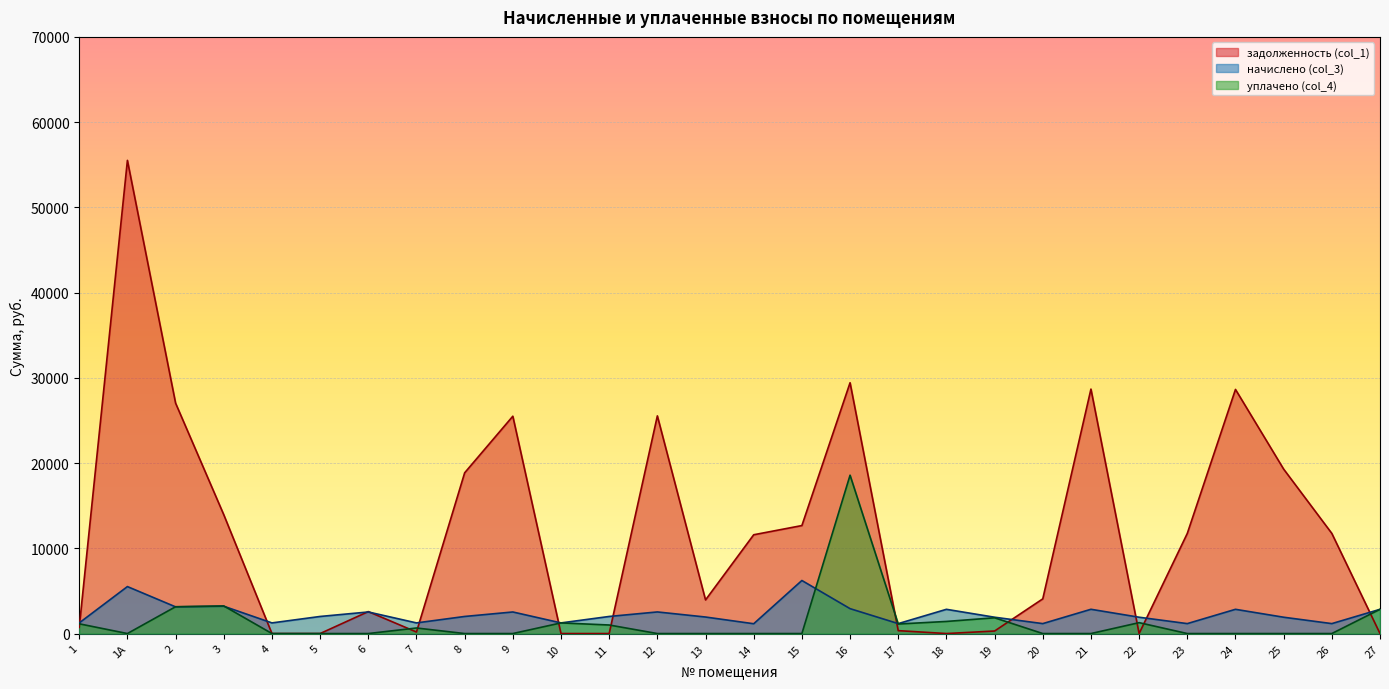

Reading left to right, transcribe all the data shown in this chart.

задолженность (col_1): 1=725.8	1А=55513.9	2=27031.2	3=13941.2	4=0.0	5=0.0	6=2575.9	7=179.3	8=18857.1	9=25497.8	10=0.0	11=0.0	12=25537.2	13=3945.2	14=11590.1	15=12669.0	16=29426.6	17=339.9	18=0.0	19=296.3	20=4070.2	21=28680.2	22=0.0	23=11747.0	24=28640.9	25=19290.5	26=11747.0	27=0.0
начислено (col_3): 1=1248.0	1А=5510.7	2=3131.7	3=3205.8	4=1248.0	5=2004.6	6=2531.1	7=1248.0	8=2004.6	9=2531.1	10=1248.0	11=2004.6	12=2535.0	13=1938.3	14=1150.5	15=6224.4	16=2921.1	17=1166.1	18=2843.1	19=1914.9	20=1166.1	21=2847.0	22=1914.9	23=1166.1	24=2843.1	25=1914.9	26=1166.1	27=2843.1
уплачено (col_4): 1=1141.8	1А=0.0	2=3147.0	3=3238.0	4=0.0	5=0.0	6=0.0	7=651.7	8=0.0	9=0.0	10=1248.0	11=1002.5	12=0.0	13=0.0	14=0.0	15=0.0	16=18578.3	17=1117.3	18=1420.0	19=1849.0	20=0.0	21=0.0	22=1277.9	23=0.0	24=0.0	25=0.0	26=0.0	27=2844.7